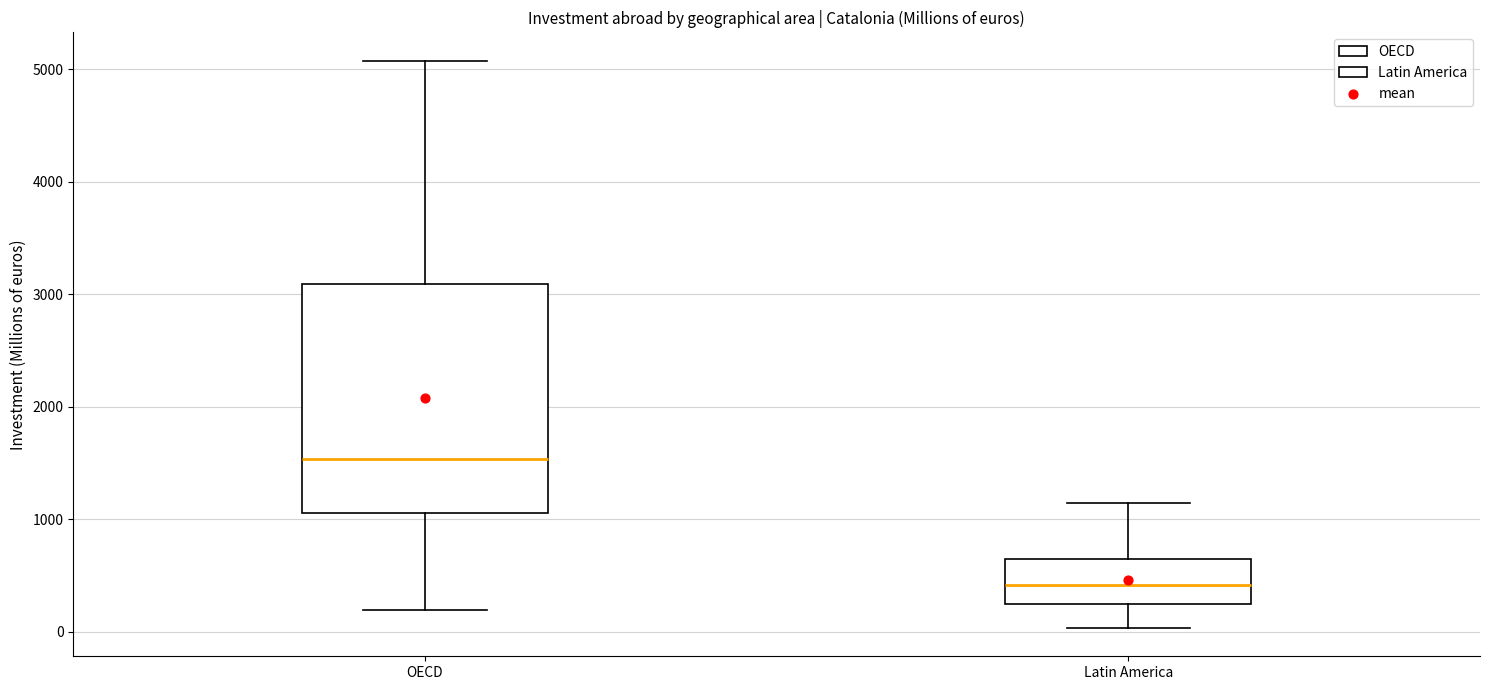

Reading left to right, transcribe this box plot: for each box, give where its median line is, the range the box spans, and where its two whiskers end, as read against the y-axis. The values are not printed on the chart, so give them approximately, as read against the axis.

OECD: median 1500, box 1100 to 3100, whiskers 200 to 5100
Latin America: median 400, box 200 to 700, whiskers 0 to 1100